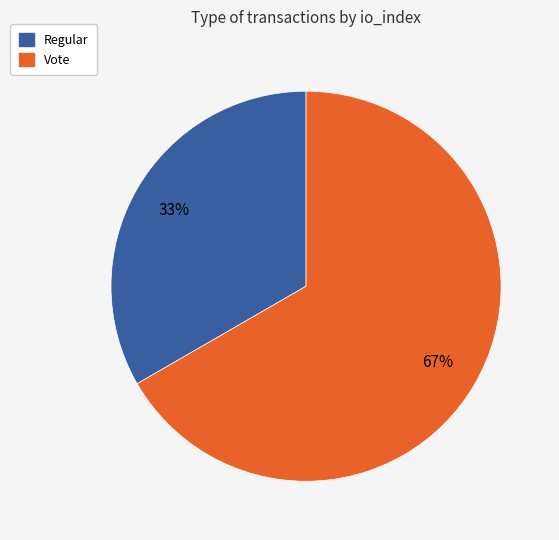

Does Vote account for over 50% of the chart?

Yes